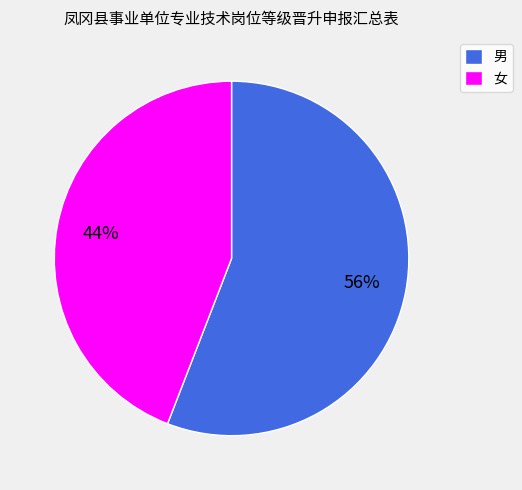

Between 男 and 女, which is larger?

男